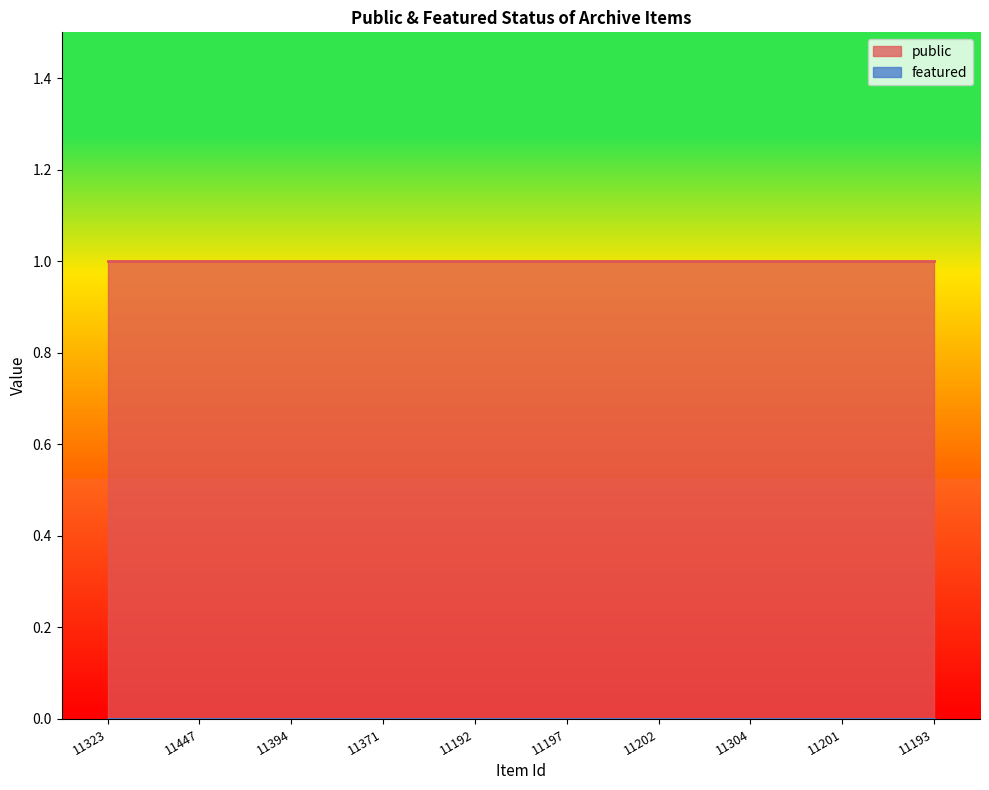

Which category has the lowest value in the public series?

11323